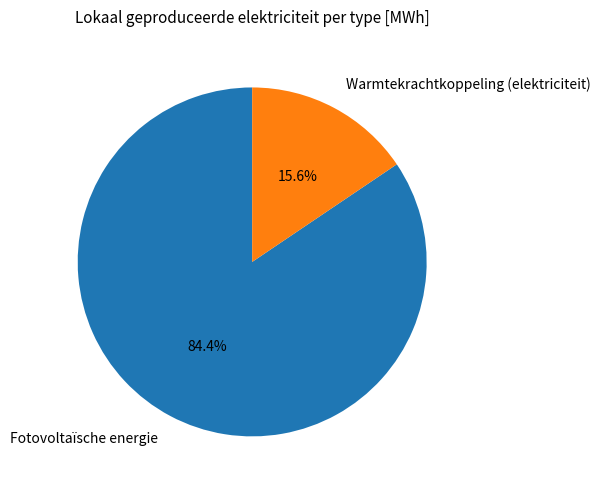

What percentage is the Fotovoltaïsche energie slice, to the nearest percent?

84%